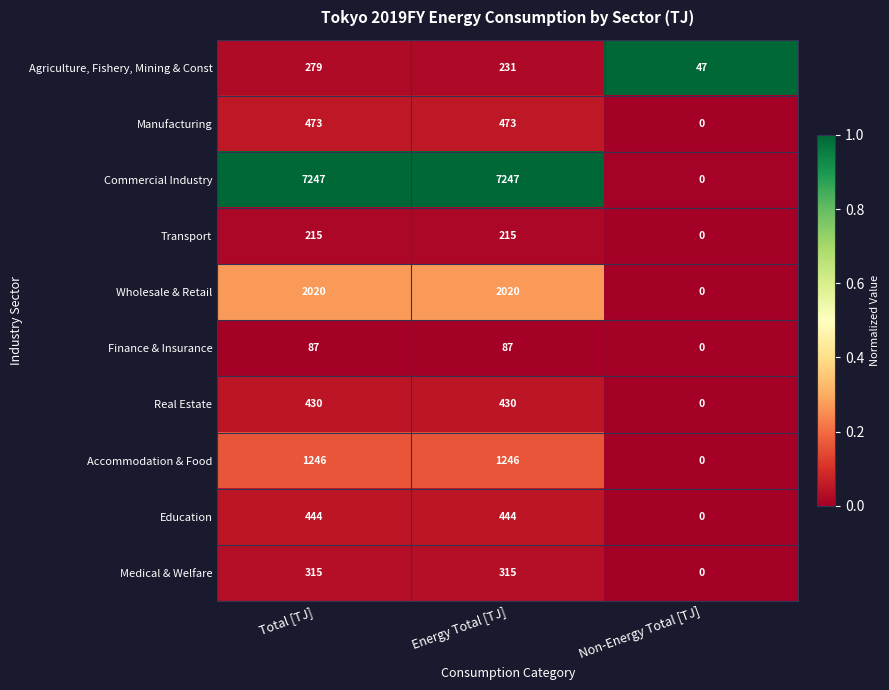

Which series has the largest range (max minus min)?

Commercial Industry